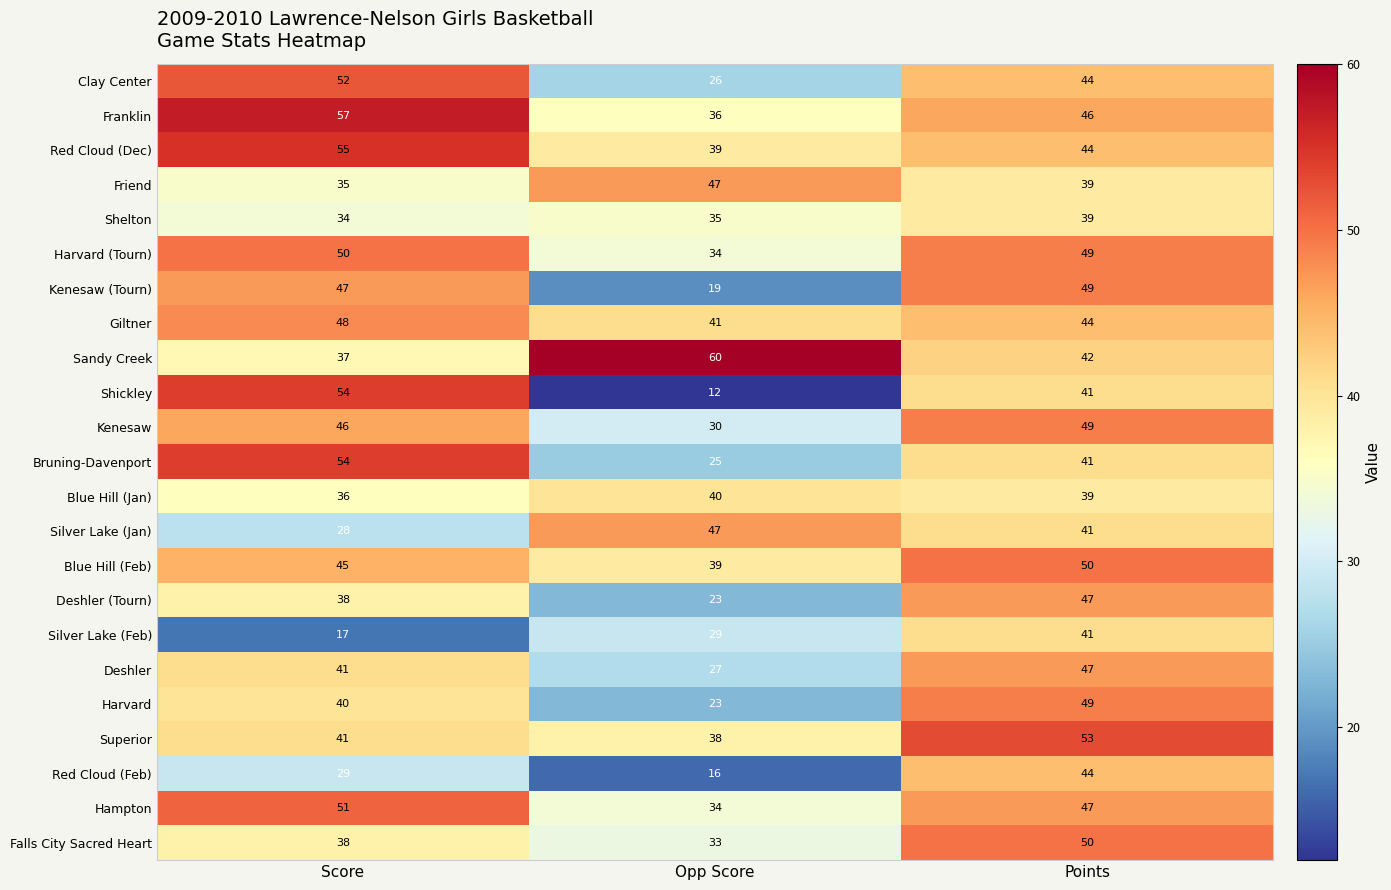

Count the Superior values in the range 38 to 53.

3